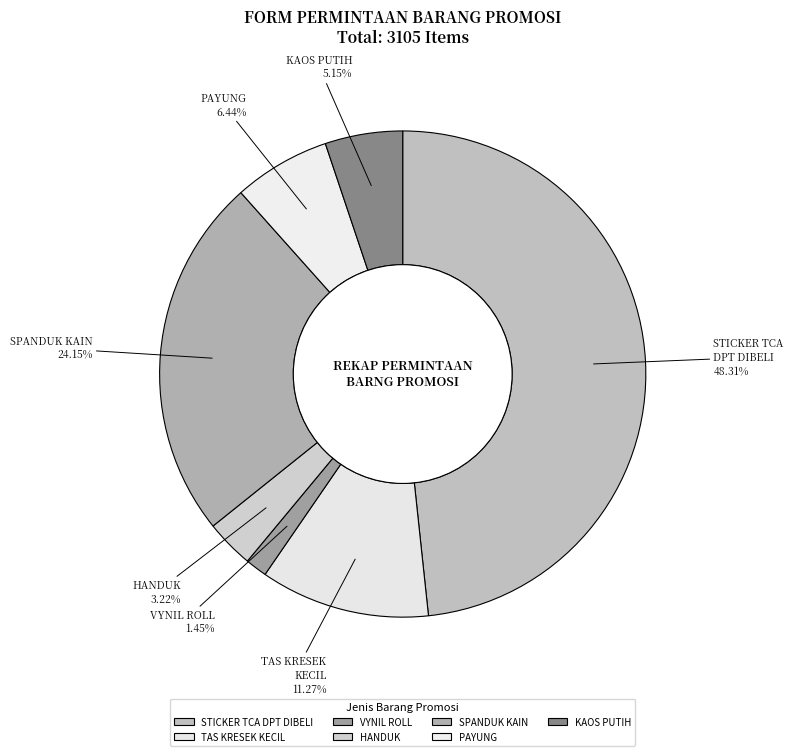

Rank the categories by value from highest to lowest.

STICKER TCA DPT DIBELI, SPANDUK KAIN, TAS KRESEK KECIL, PAYUNG, KAOS PUTIH, HANDUK, VYNIL ROLL